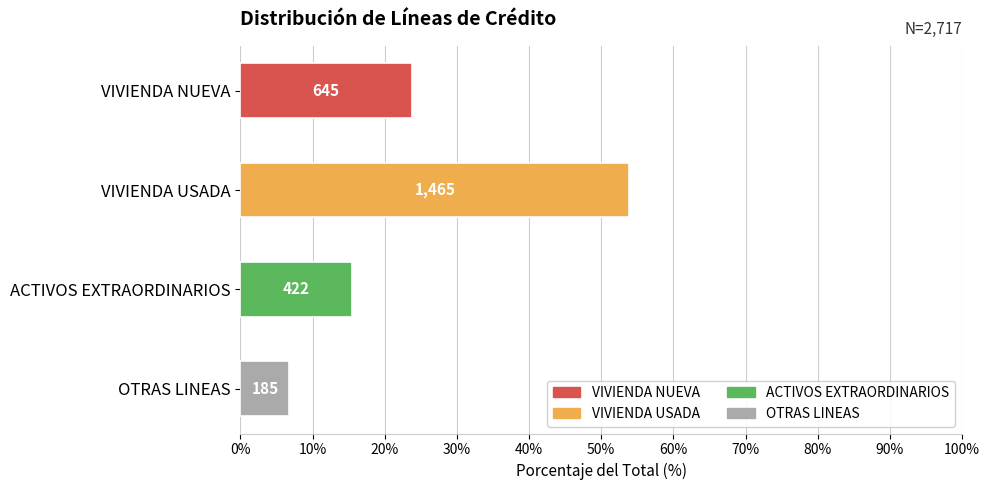

Are the bars grouped side by side (vs. stacked)?

No